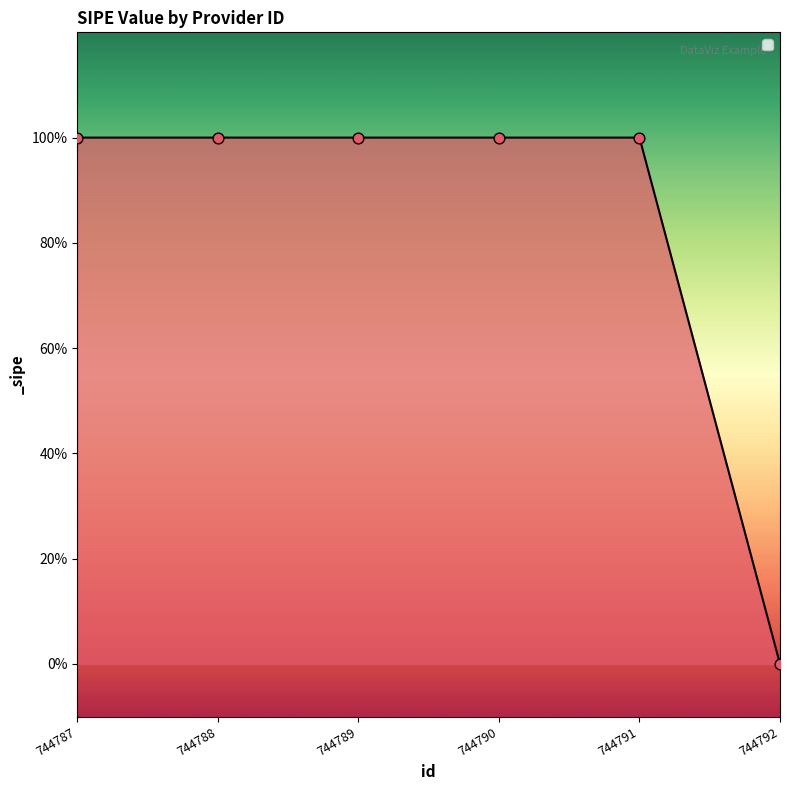

Does the chart have visible grid lines?

No